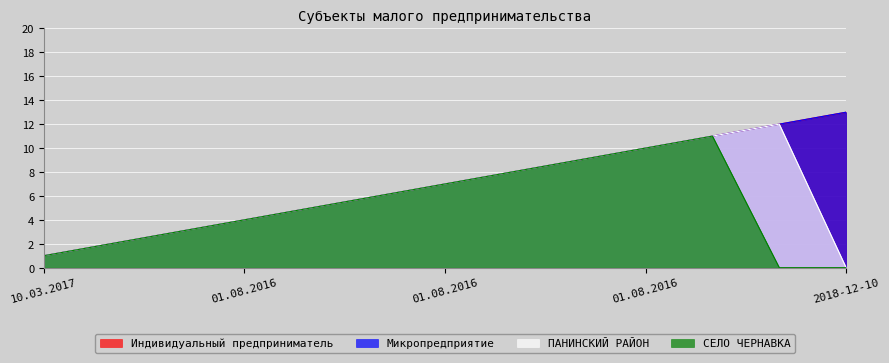

At 01.08.2016, list the series in order from smallest to largest.

Индивидуальный предприниматель, Микропредприятие, ПАНИНСКИЙ РАЙОН, СЕЛО ЧЕРНАВКА